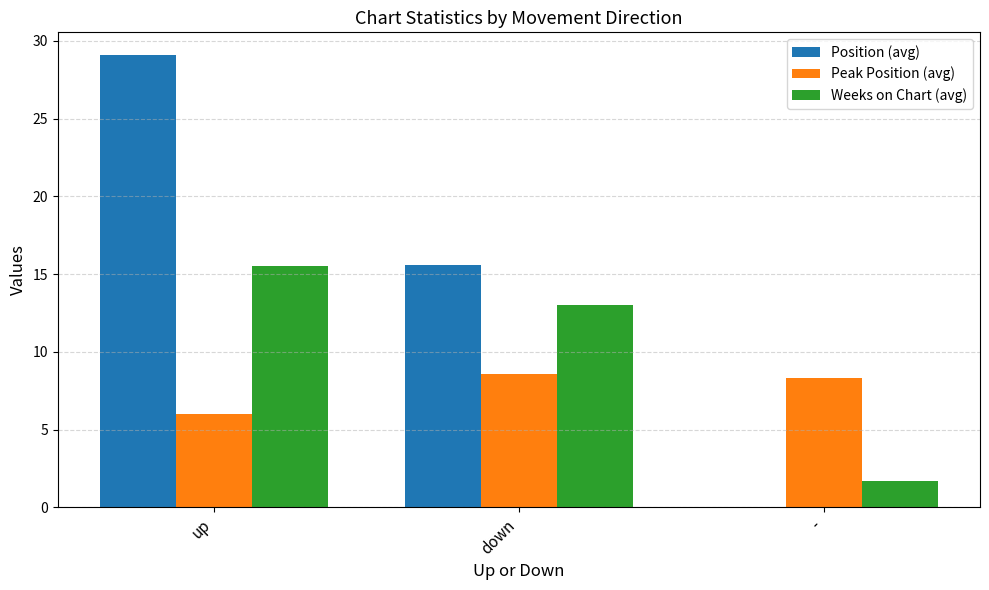

Reading right to left, what are all the values shown in this chart?

Position (avg): -=0.0	down=15.6	up=29.1
Peak Position (avg): -=8.3	down=8.6	up=6.0
Weeks on Chart (avg): -=1.7	down=13.0	up=15.5